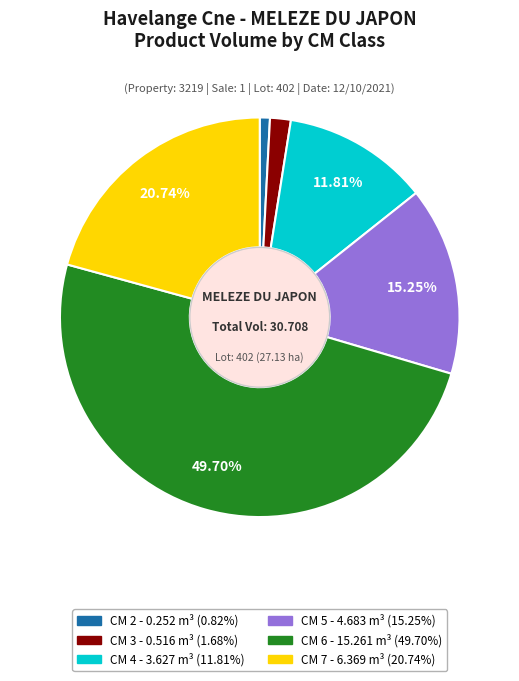

How many segments does this pie chart have?

6